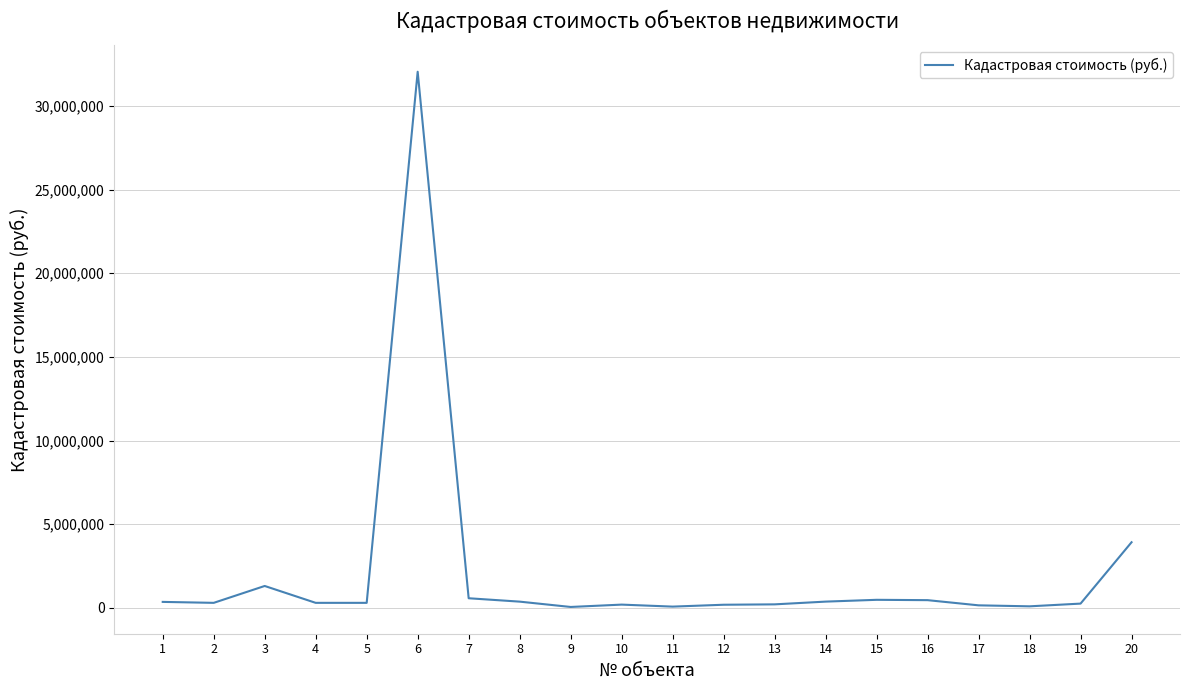

Where does the data first go above 304260?

1